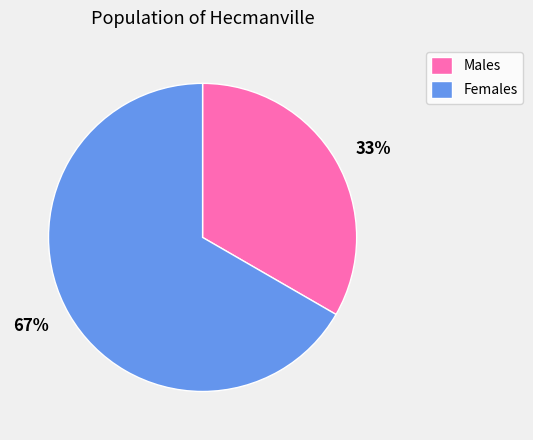

To the nearest percent, what percentage of the pie is Males?

33%